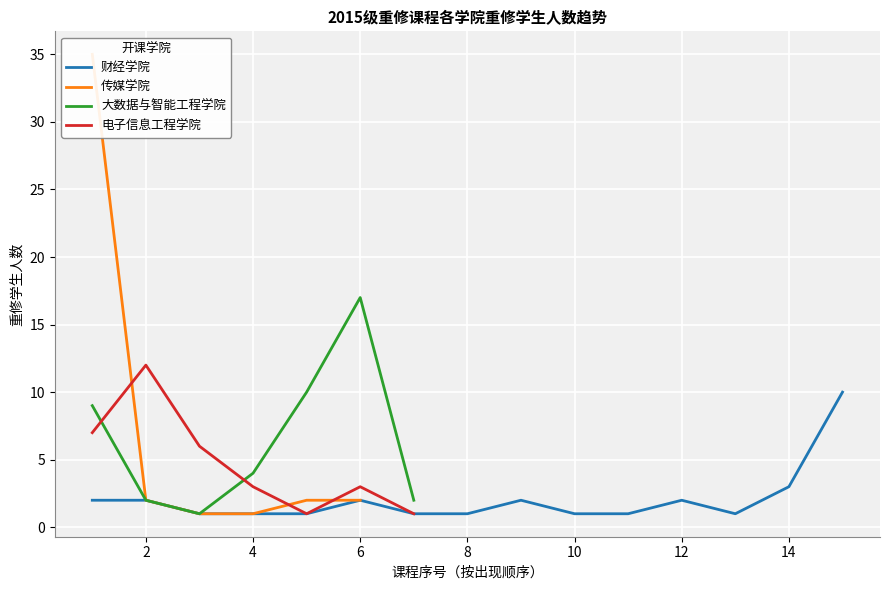

What is the sum of all 重修学生人数_大数据与智能工程学院 values?

45